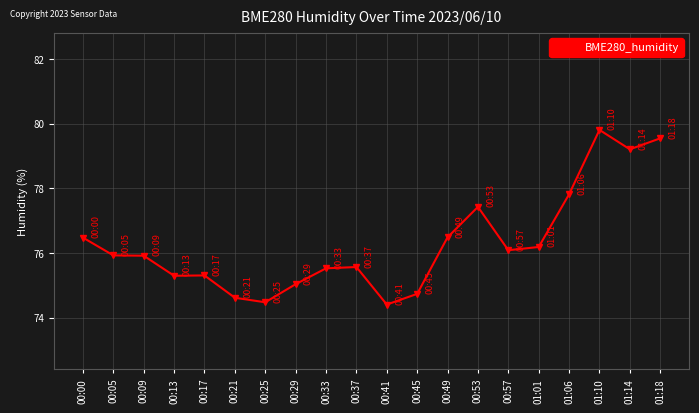

True or false: the data shows 16.7 at 00:57.

False